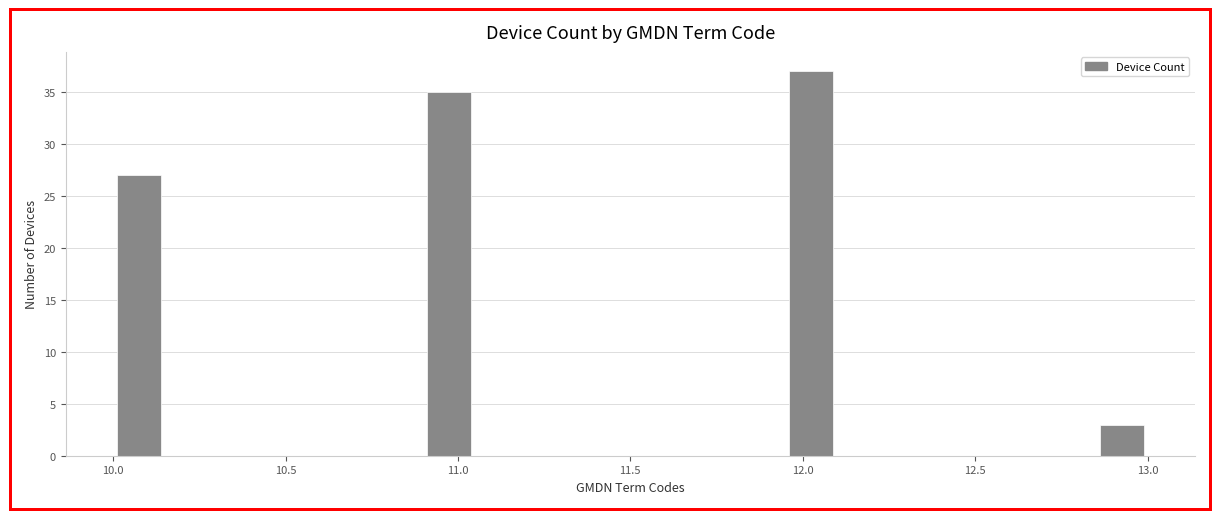

Read against the x-axis, roughly where is the centre of the tallest bar?

12.05